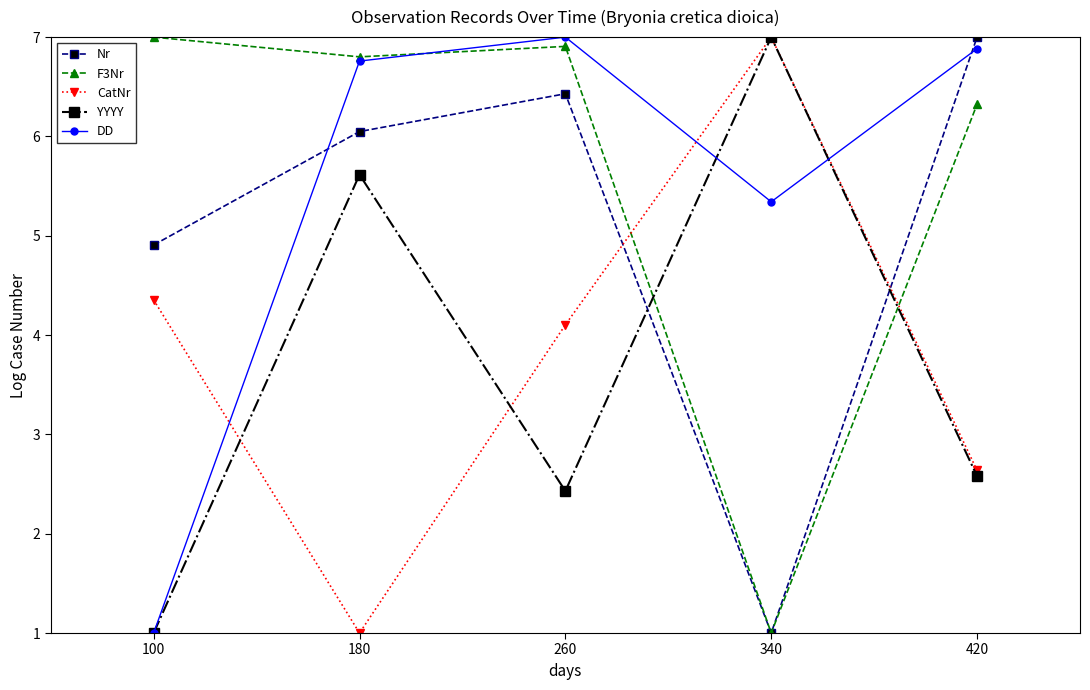

How many lines are shown in the chart?

5